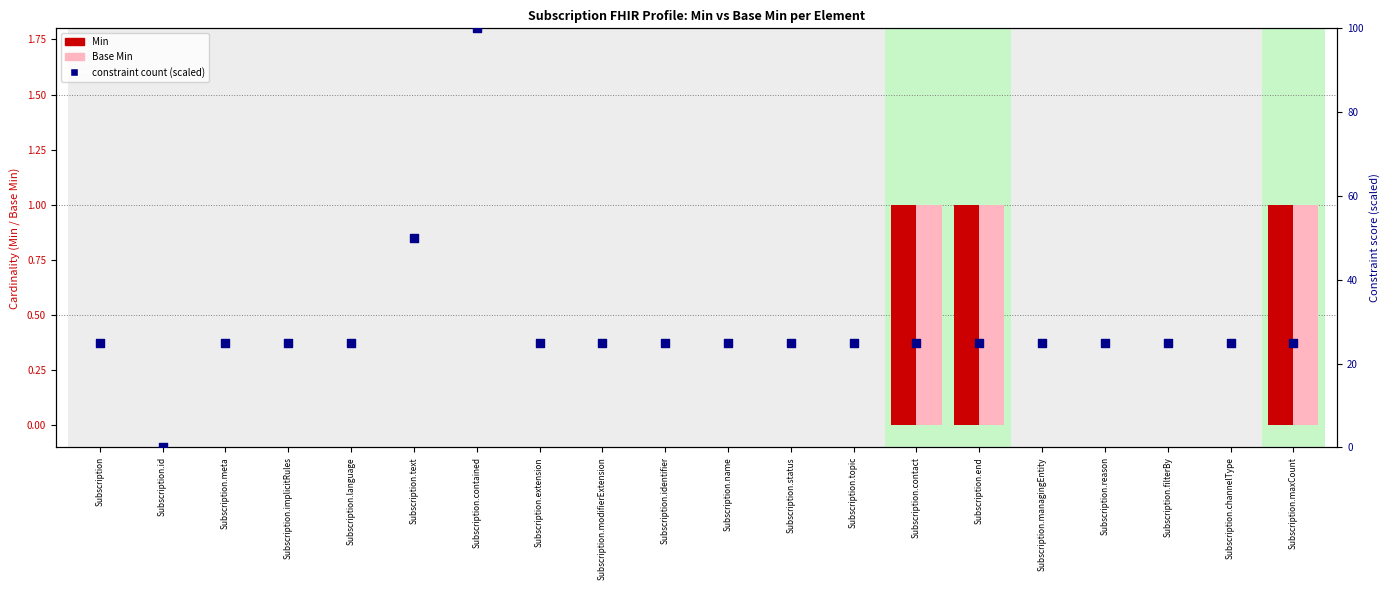

Is the value of constraint count (scaled) at Subscription.topic greater than the value of Base Min at Subscription.contained?

Yes